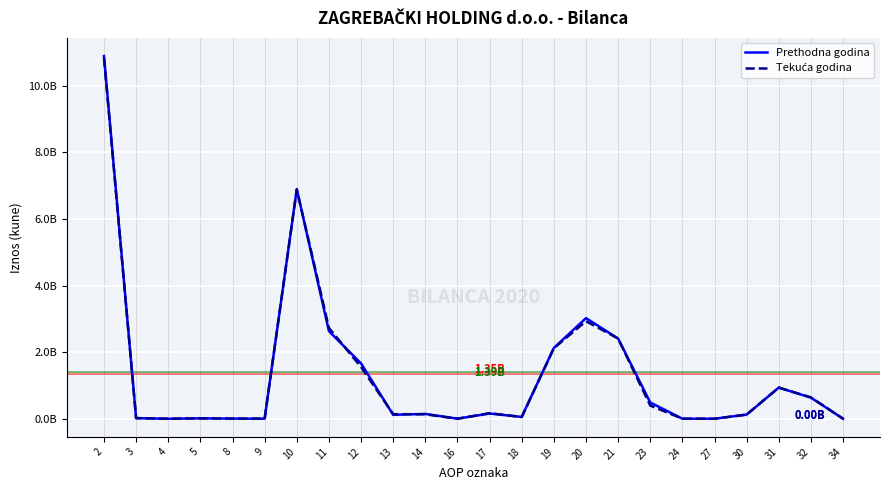

True or false: Prethodna godina has a value of 11576716 at 5.

True